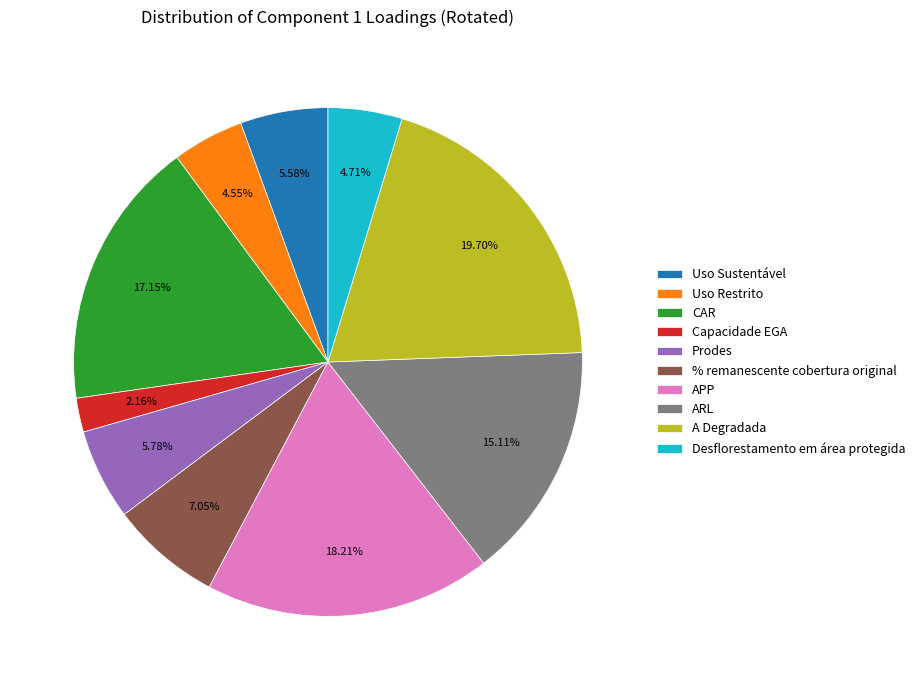

True or false: APP accounts for 18% of the total.

True